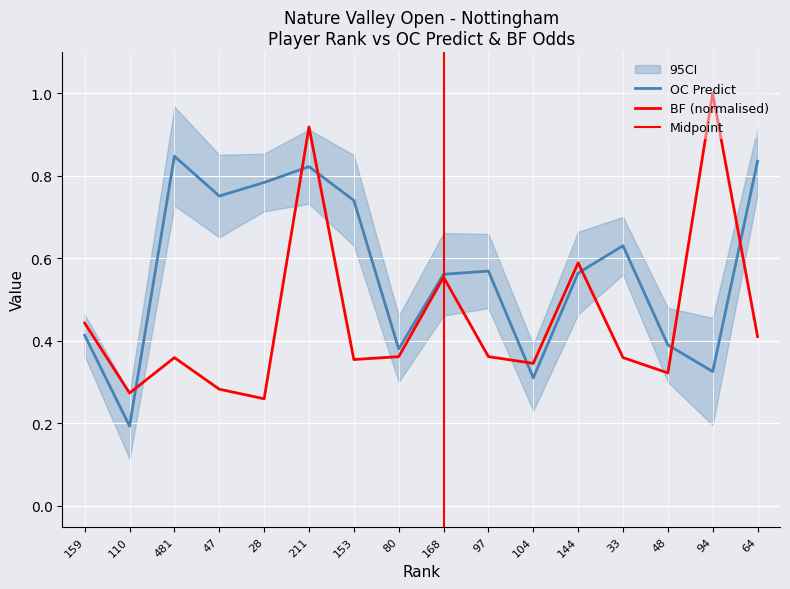

What is the total value across all series at 110?

0.5